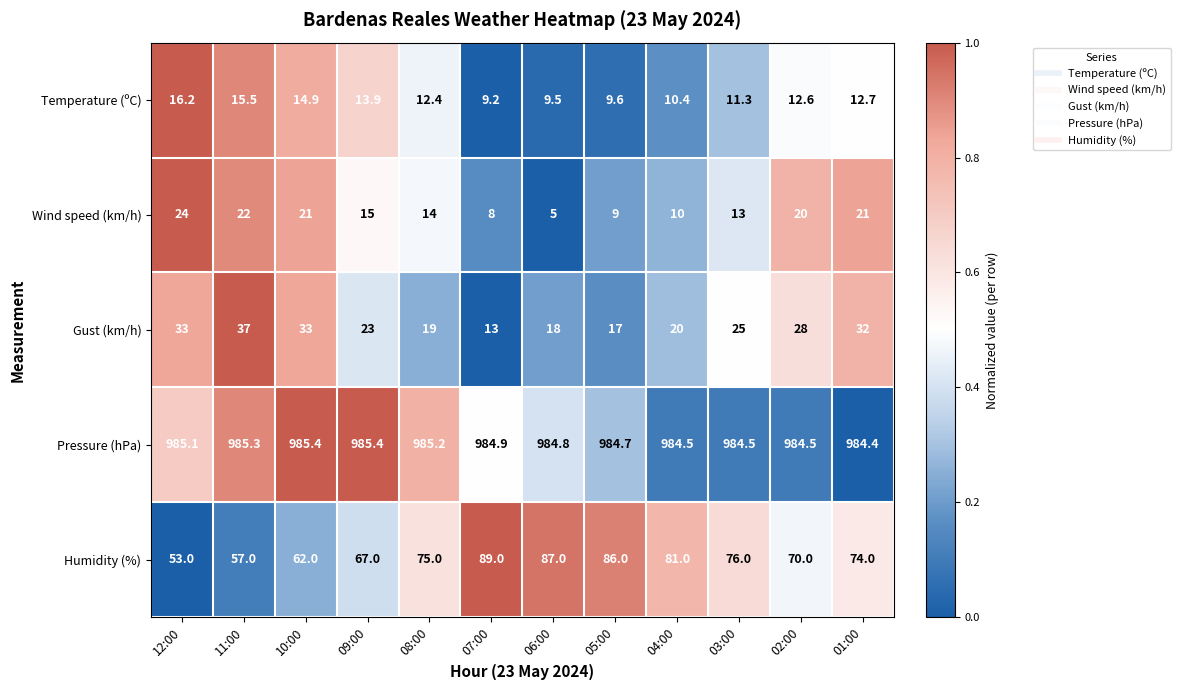

How many categories are shown in the chart?

12